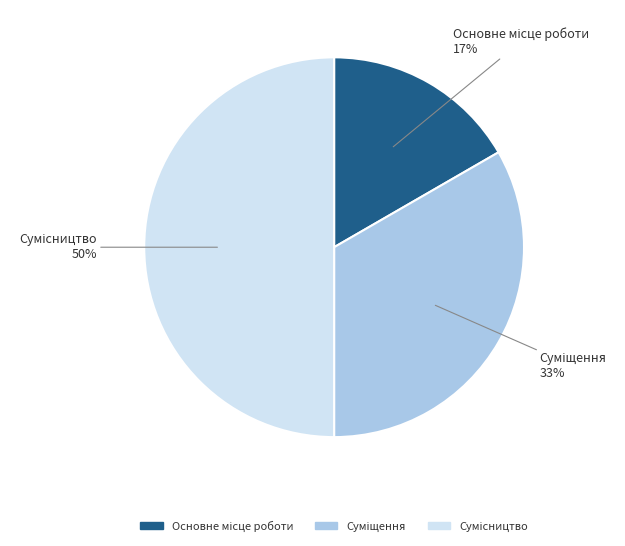

To the nearest percent, what is the difference between the largest and smallest slice percentages?

33%